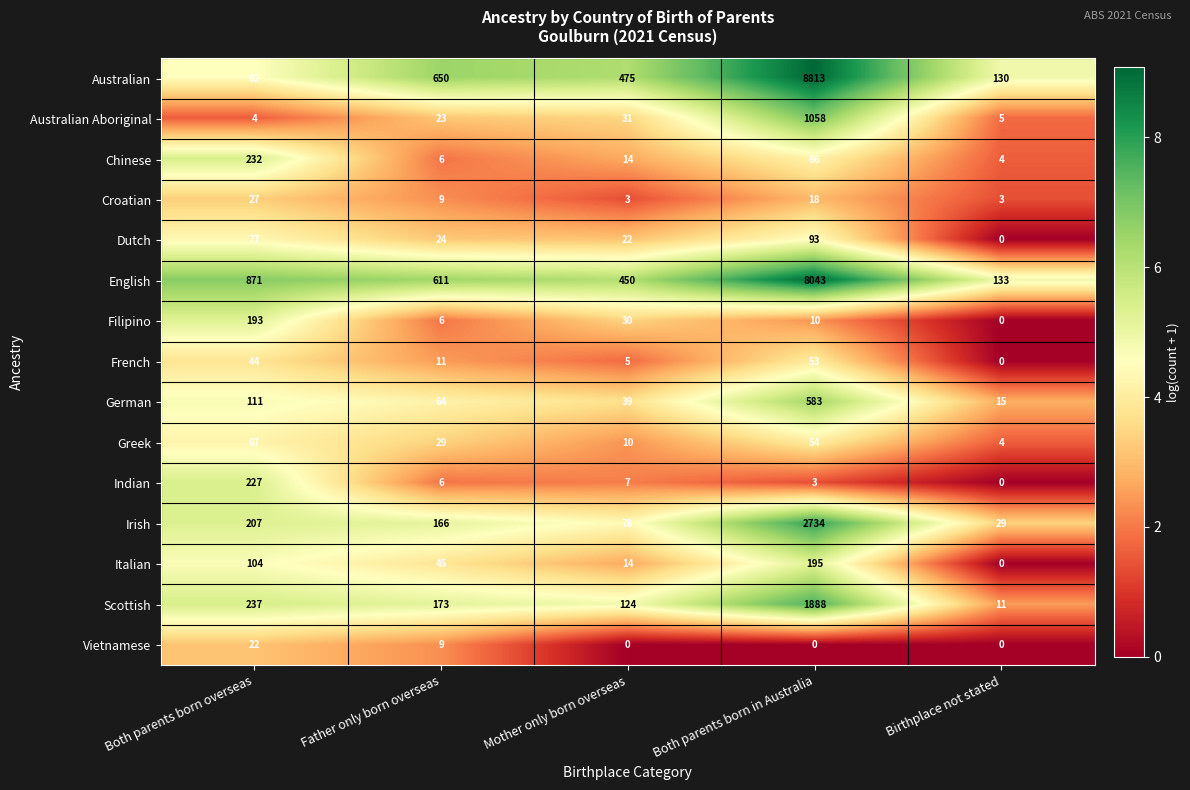

At which label does Filipino first exceed 10?

Both parents born overseas